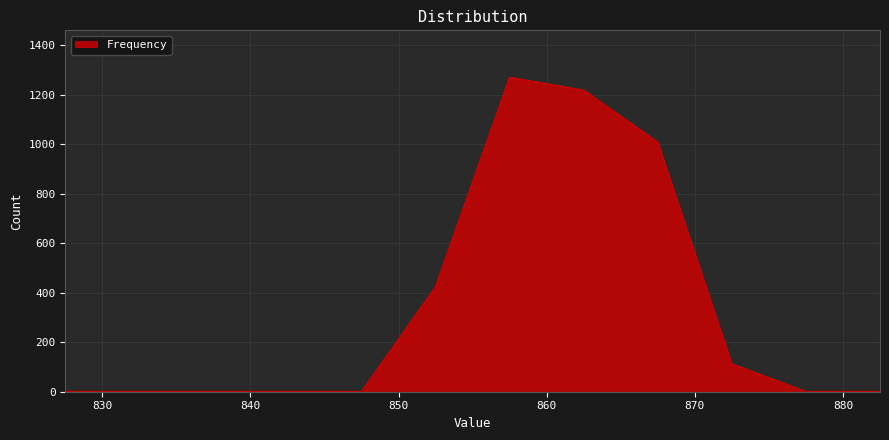

What is the difference between the maximum and minimum values?

1270